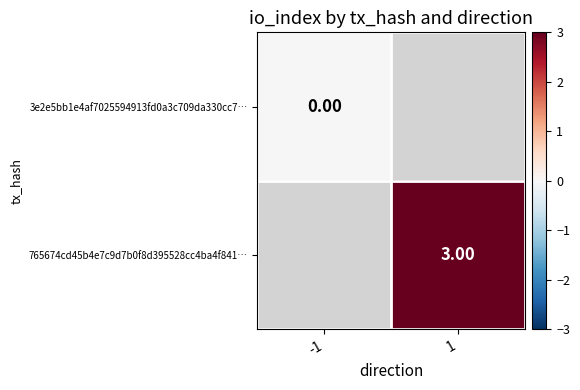

Is the value of 765674cd45b4e7c9d7b0f8d395528cc4ba4f841… at 1 greater than the value of 3e2e5bb1e4af7025594913fd0a3c709da330cc7… at -1?

Yes